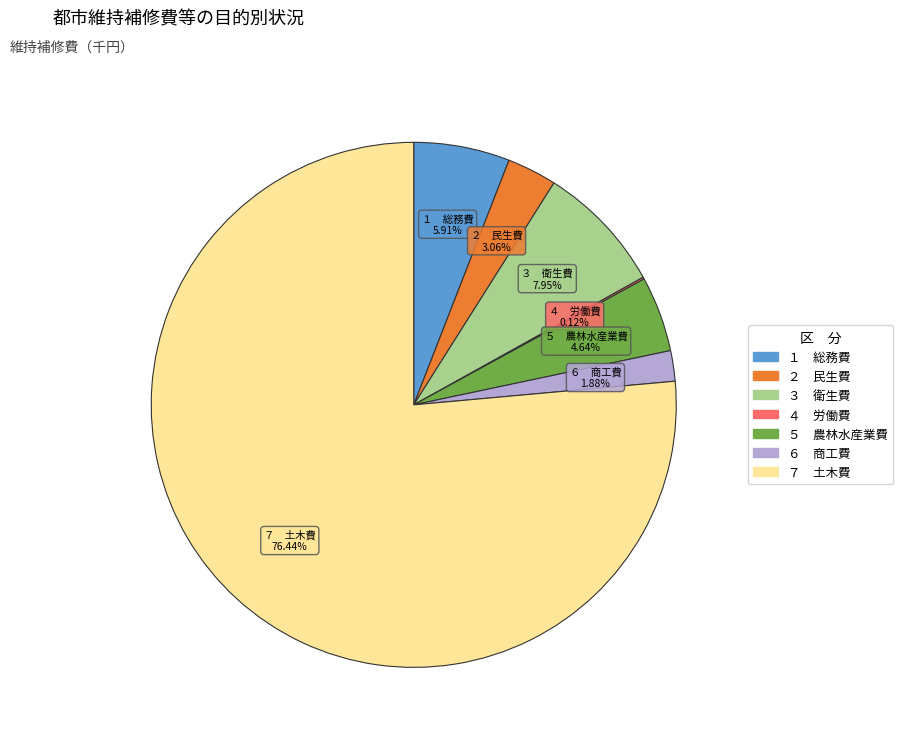

What is the largest slice in the pie chart?

７ 土木費